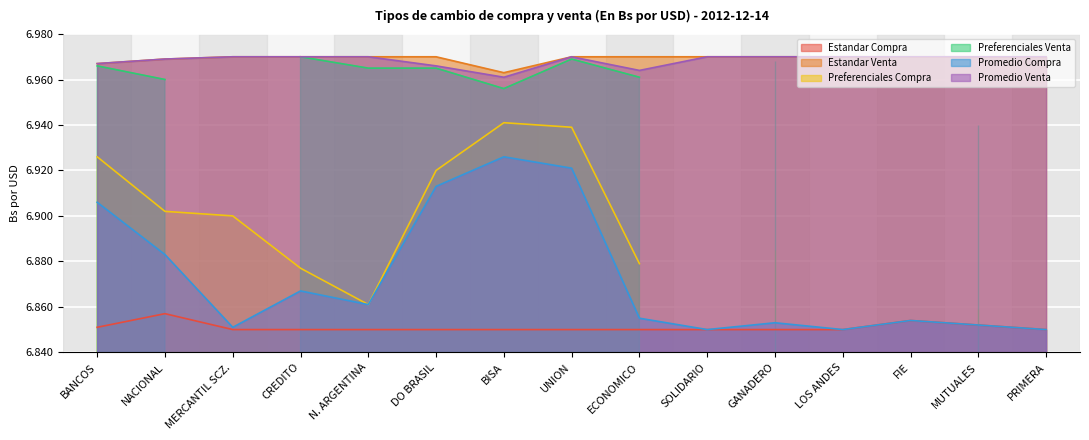

True or false: Promedio Compra has a value of 6.8 at SOLIDARIO.

True